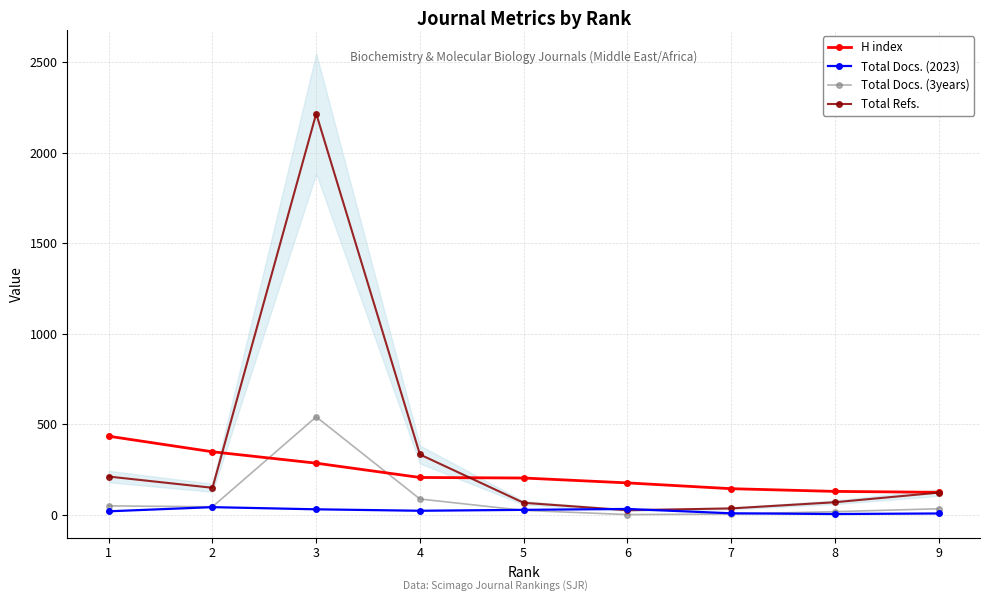

Which has a higher value, 4 or 2?

2